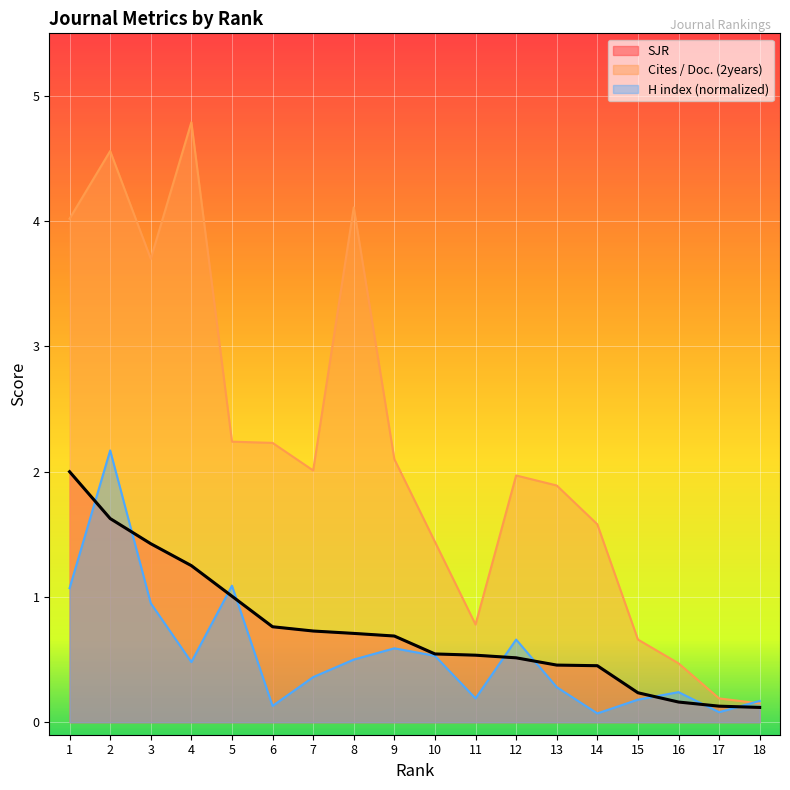

True or false: H index (normalized) has more than 0 interior local peaks.

True